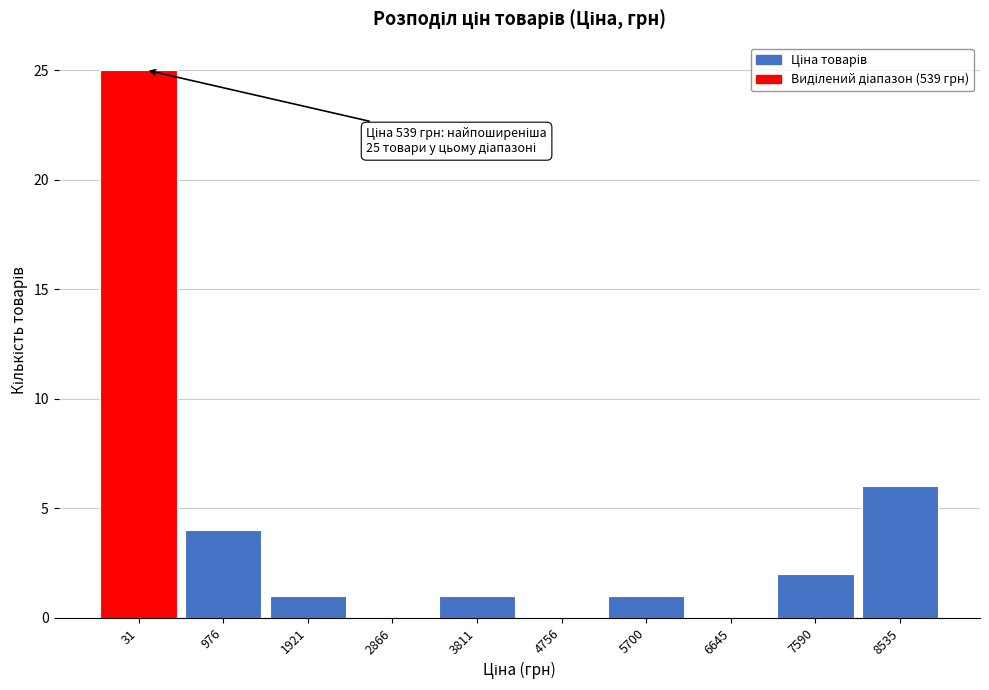

Reading right to left, list all the values displayed in this chart.

8535=6	7590=2	6645=0	5700=1	4756=0	3811=1	2866=0	1921=1	976=4	31=25